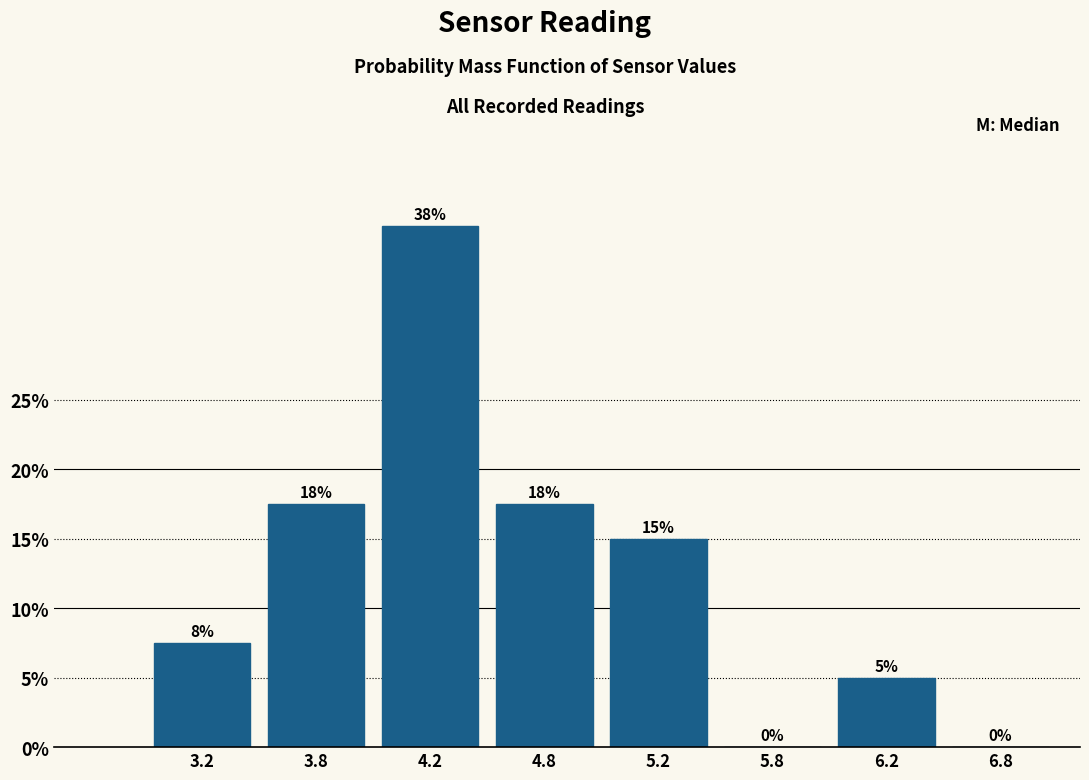

Is it true that the value at 6.2 is 5.0?

True